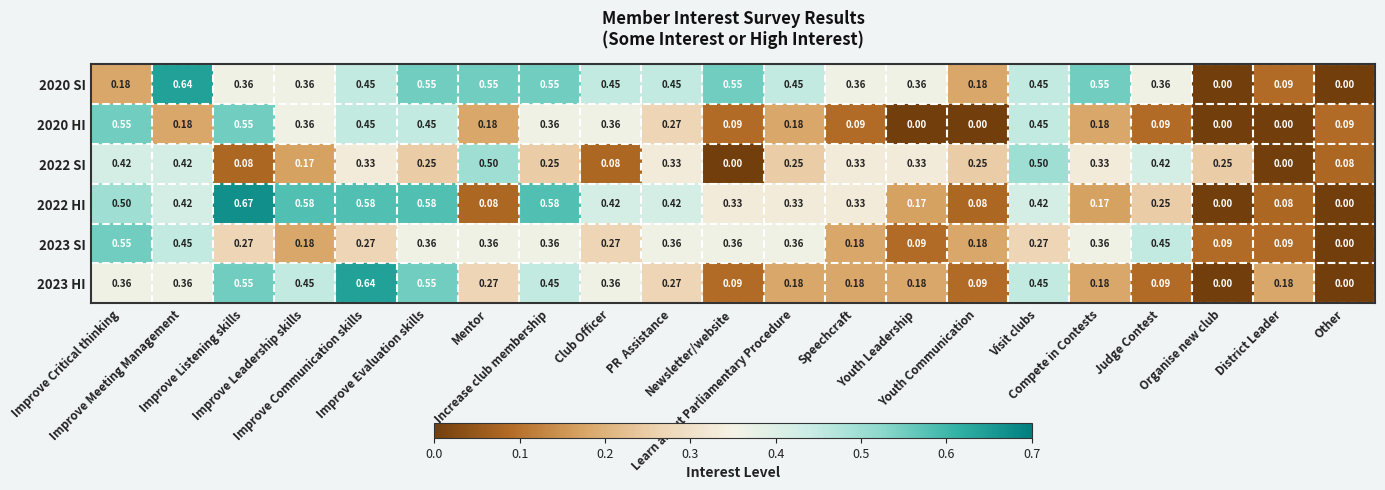

What is the total value across all series at Improve Critical thinking?

2.6